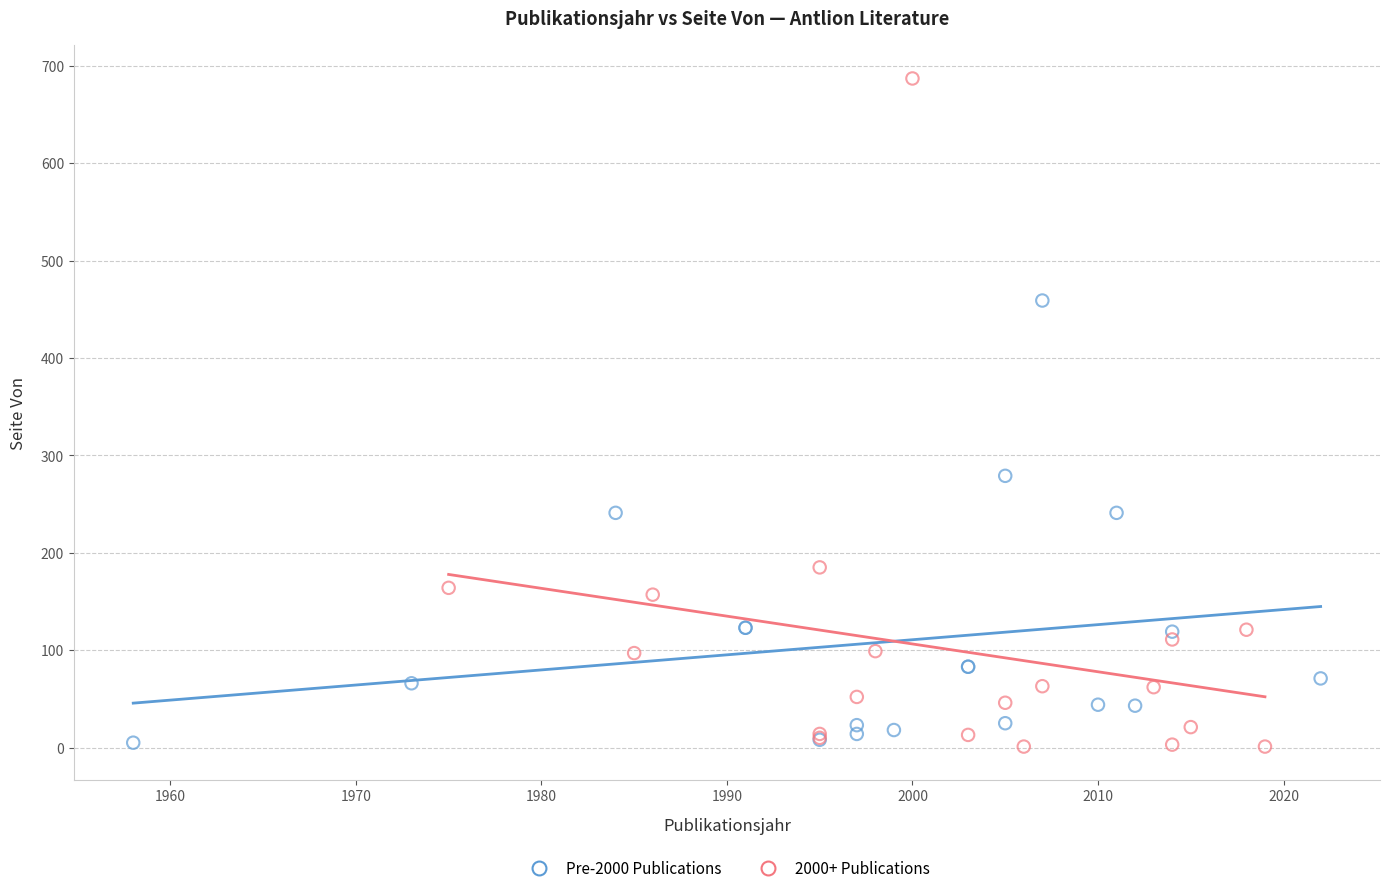

Which series has the largest Y range (max minus min)?

2000+ Publications